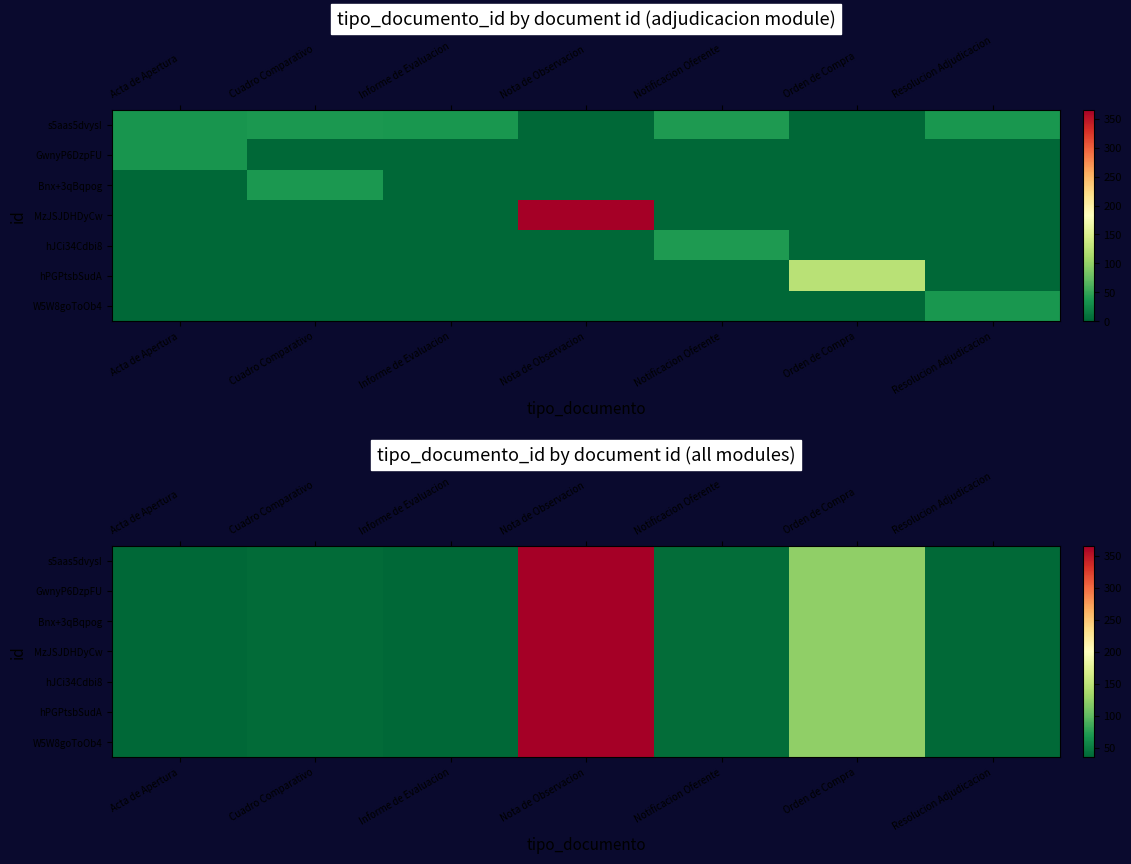

Which category has the lowest value across all series?

Acta de Apertura